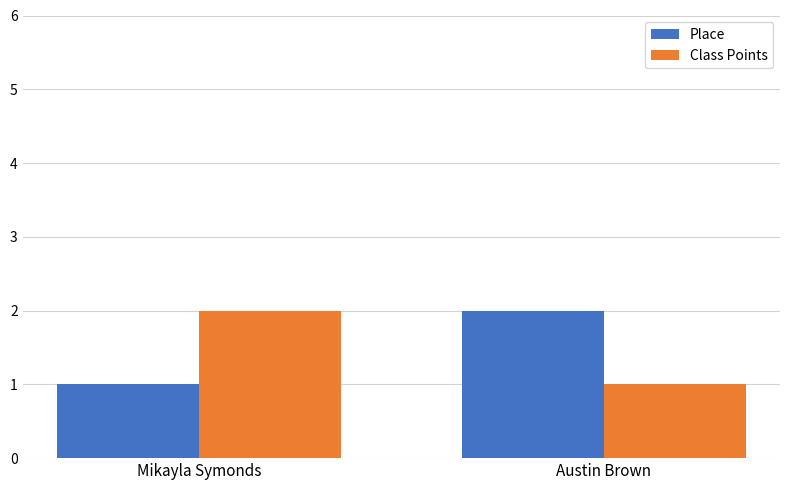

True or false: Place has a value of 2 at Mikayla Symonds.

False